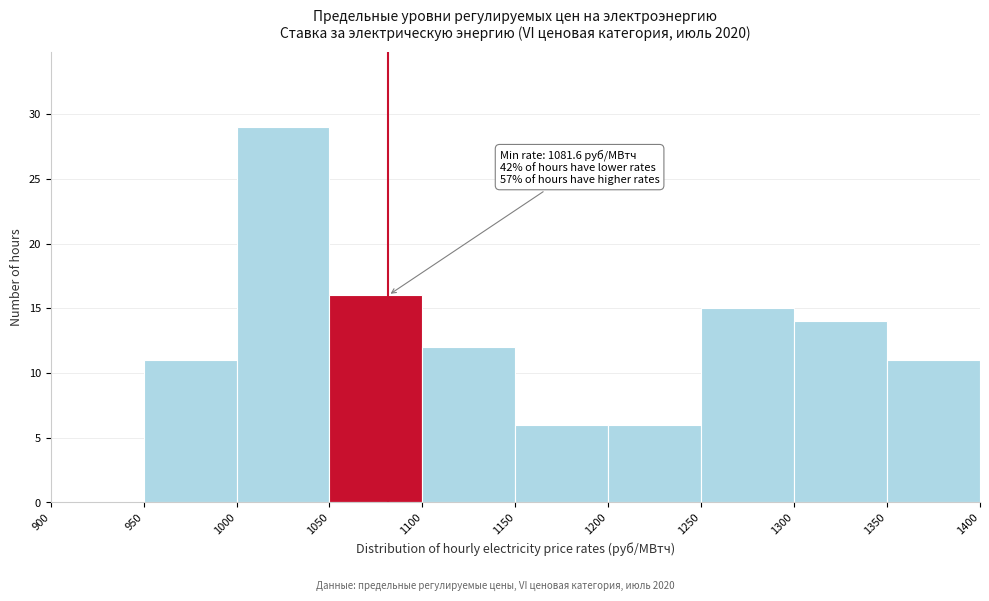

Which range on the x-axis has the tallest bar?

1000 to 1050